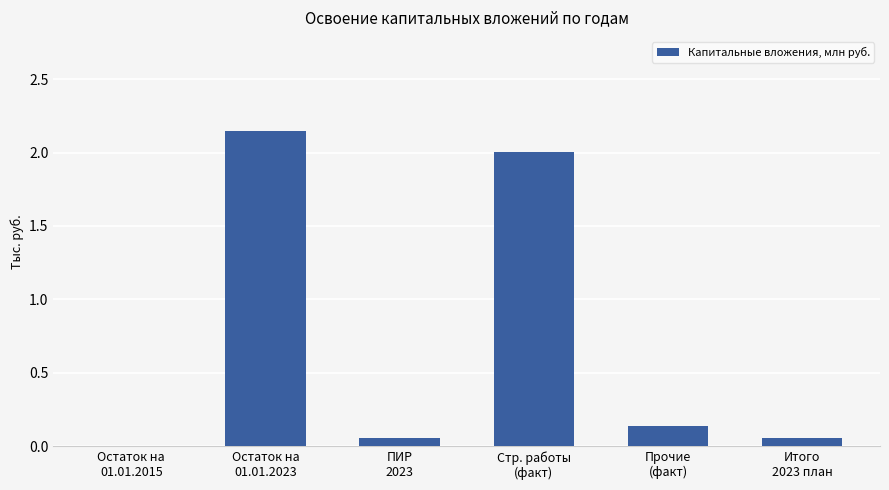

Between Остаток на
01.01.2015 and Прочие
(факт), which is larger?

Прочие
(факт)